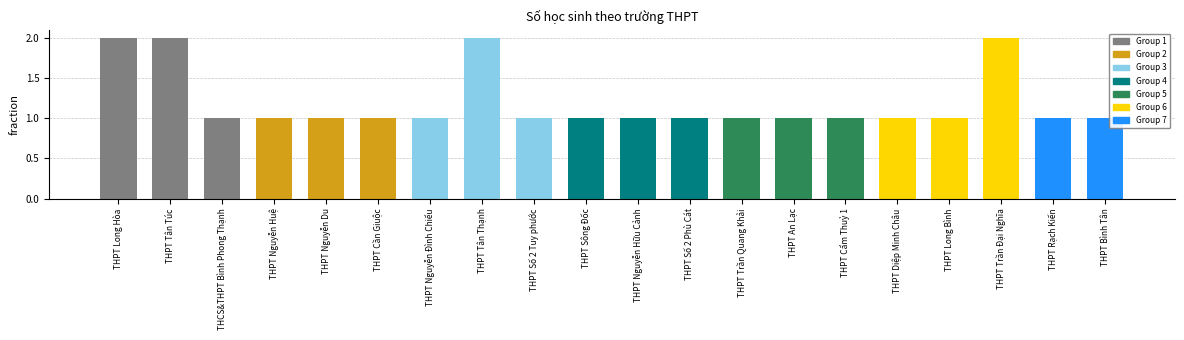

What is the minimum value shown in the chart?

1